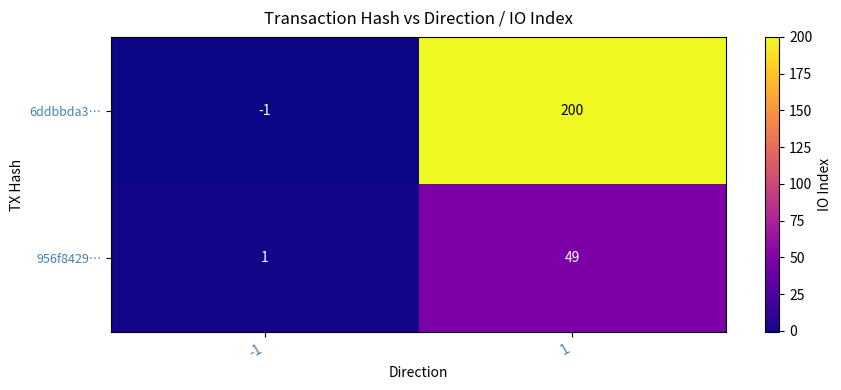

Rank the series at 1 from highest to lowest value.

6ddbbda3…, 956f8429…